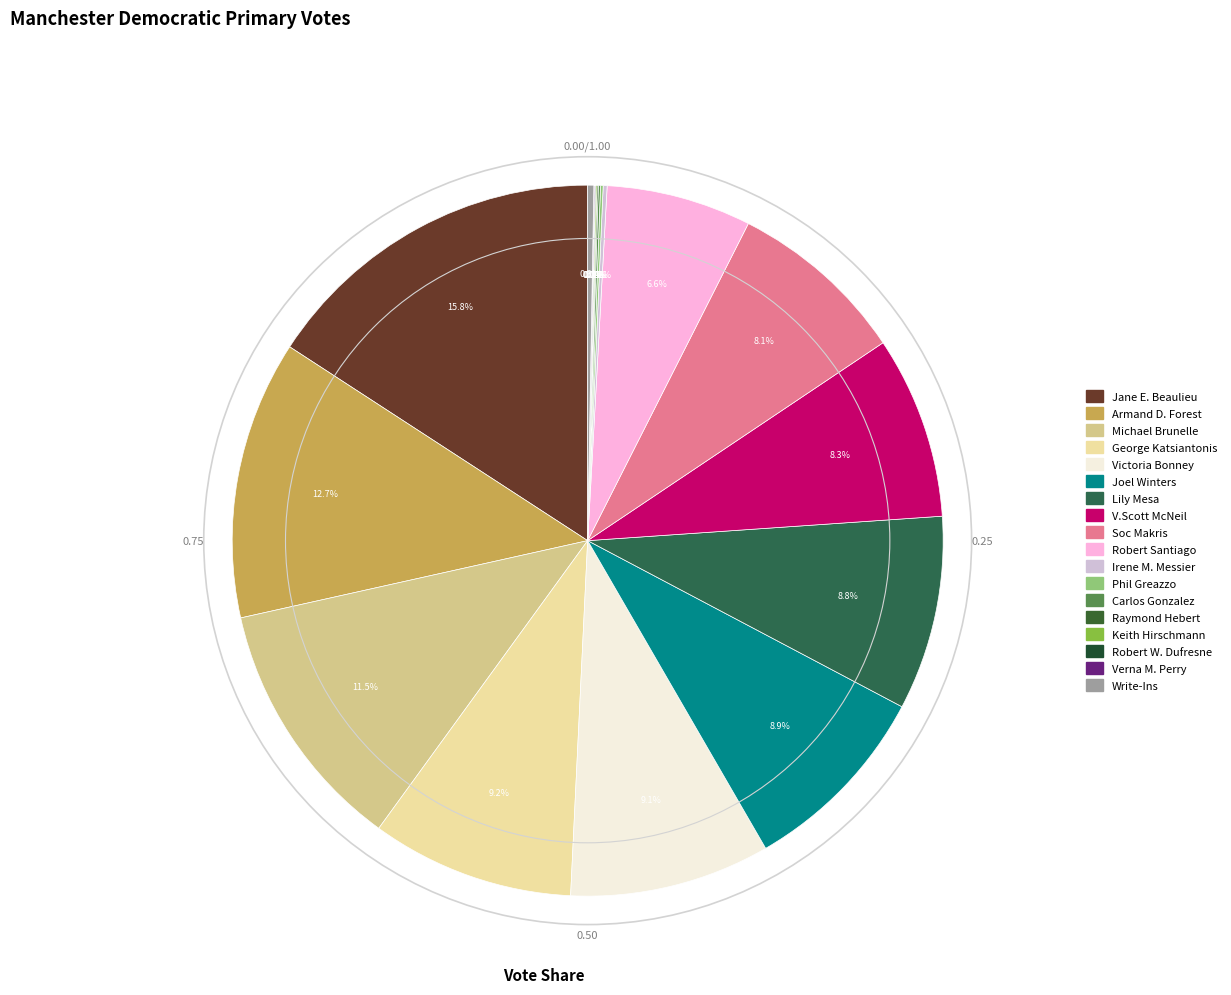

Does any single category account for the majority?

No